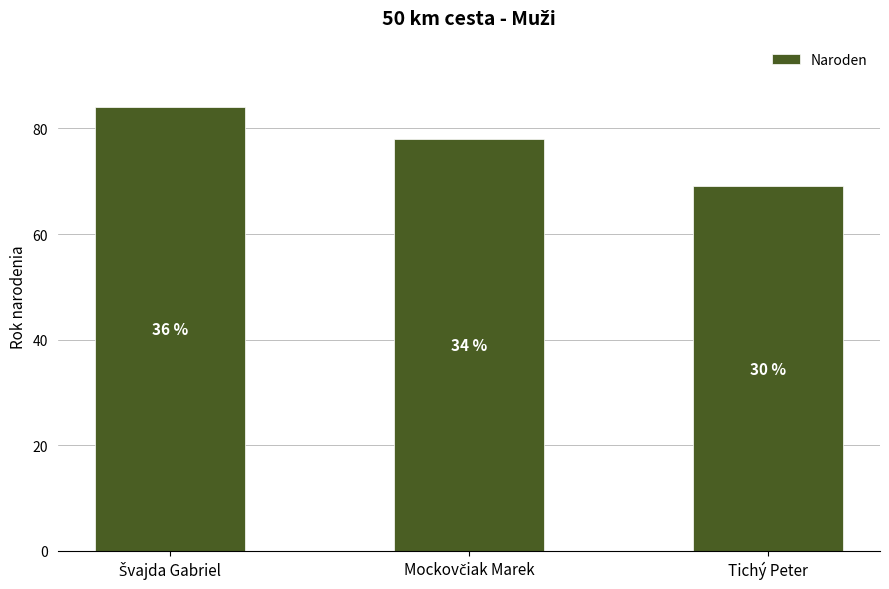

How many bars are there in total?

3